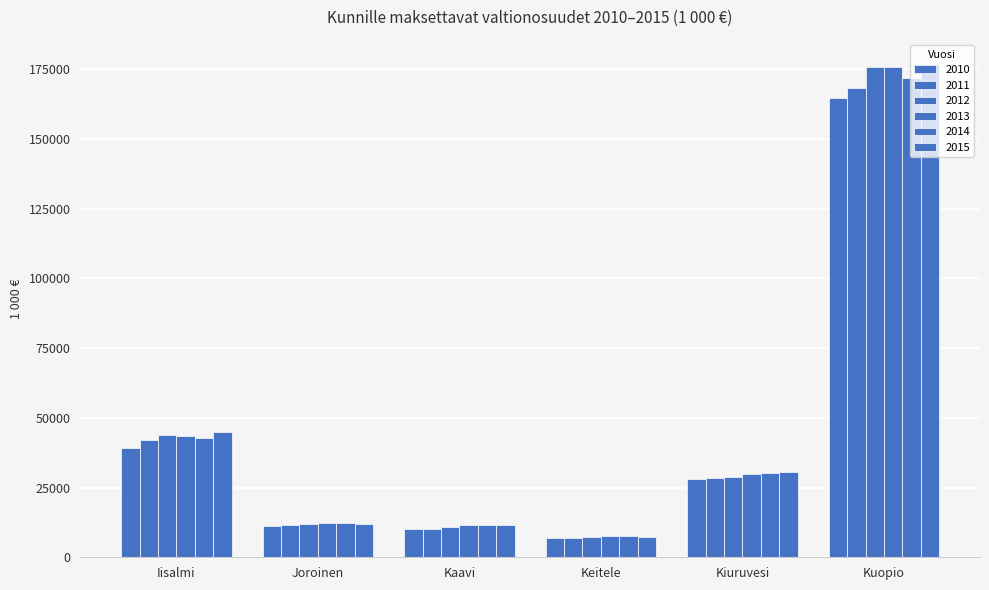

What is the value of the 2015 bar at the 6th from the left?

176792.5